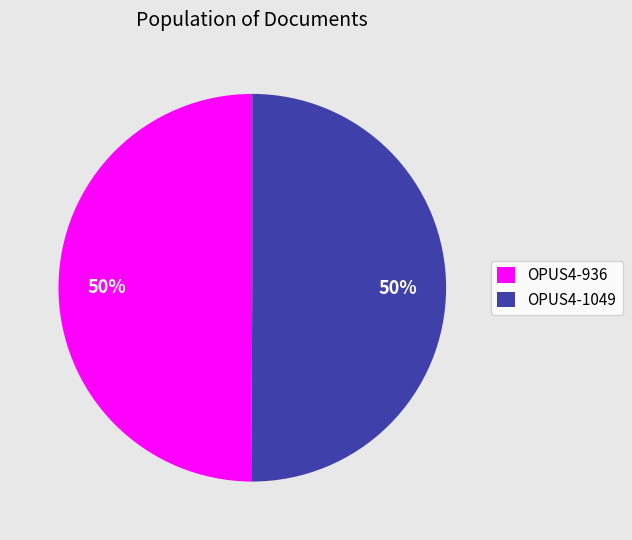

To the nearest percent, what percentage of the pie is OPUS4-936?

50%